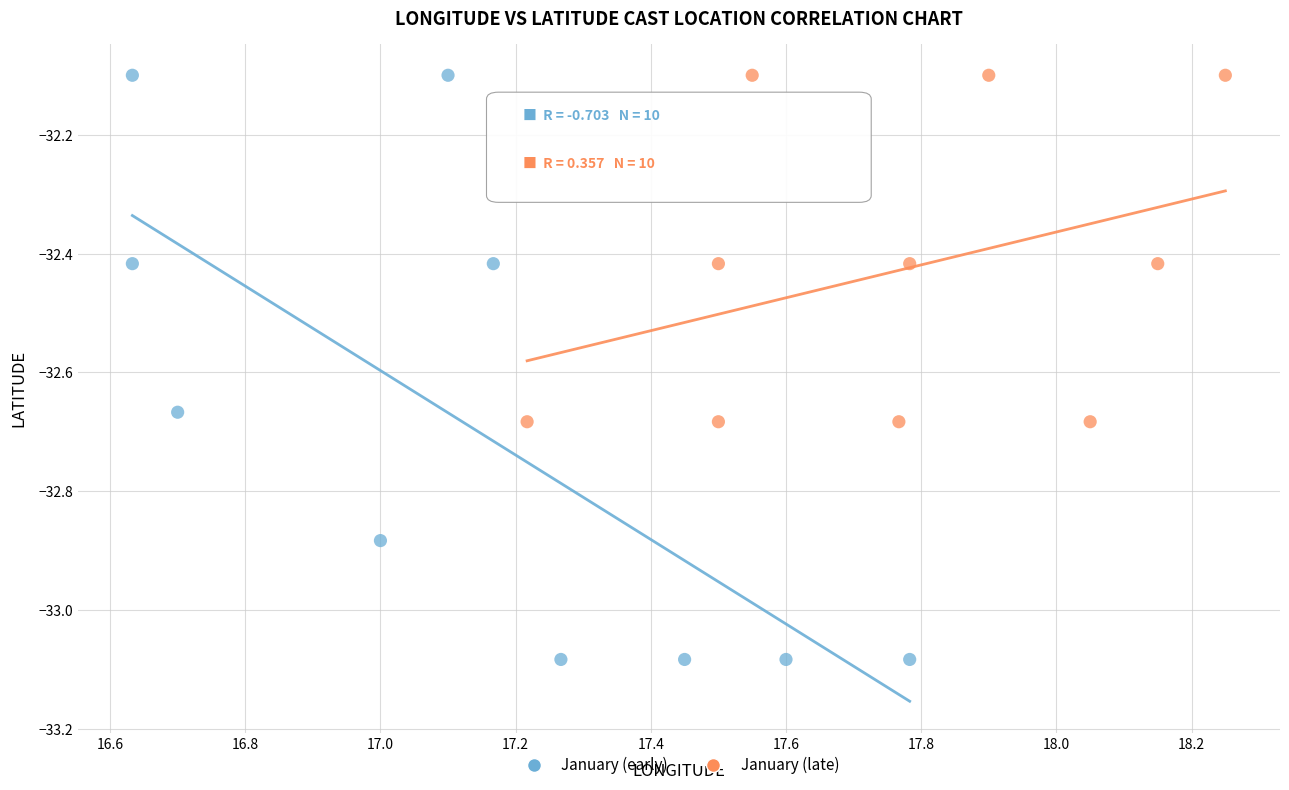

Which series has the largest Y range (max minus min)?

January (early)